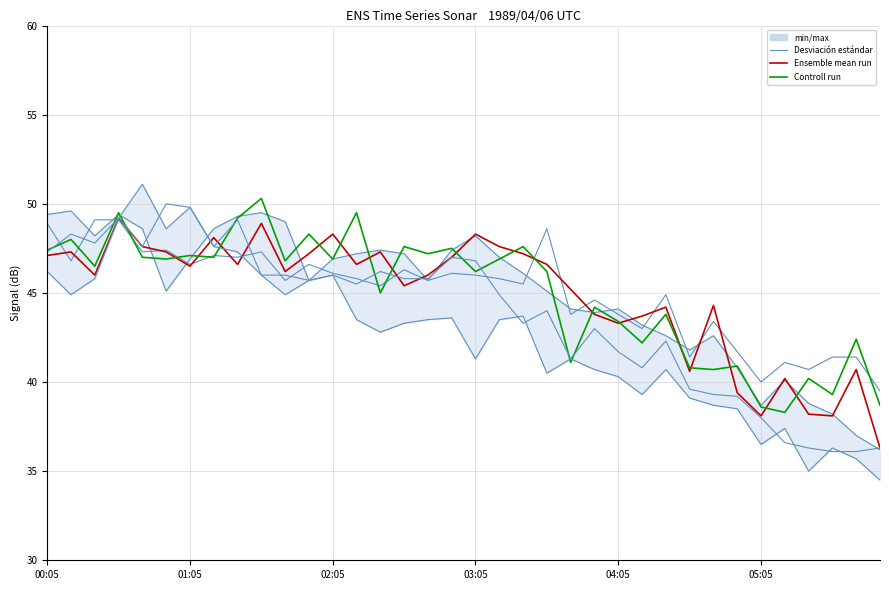

How many lines are shown in the chart?

6